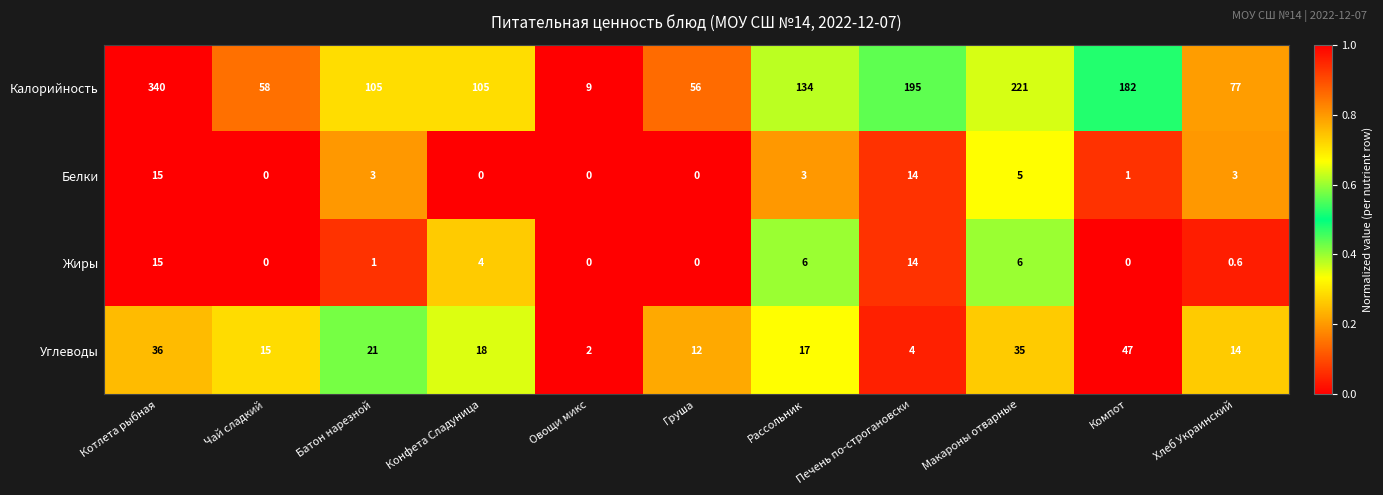

What is the difference between the maximum and minimum values in the Углеводы series?

45.0